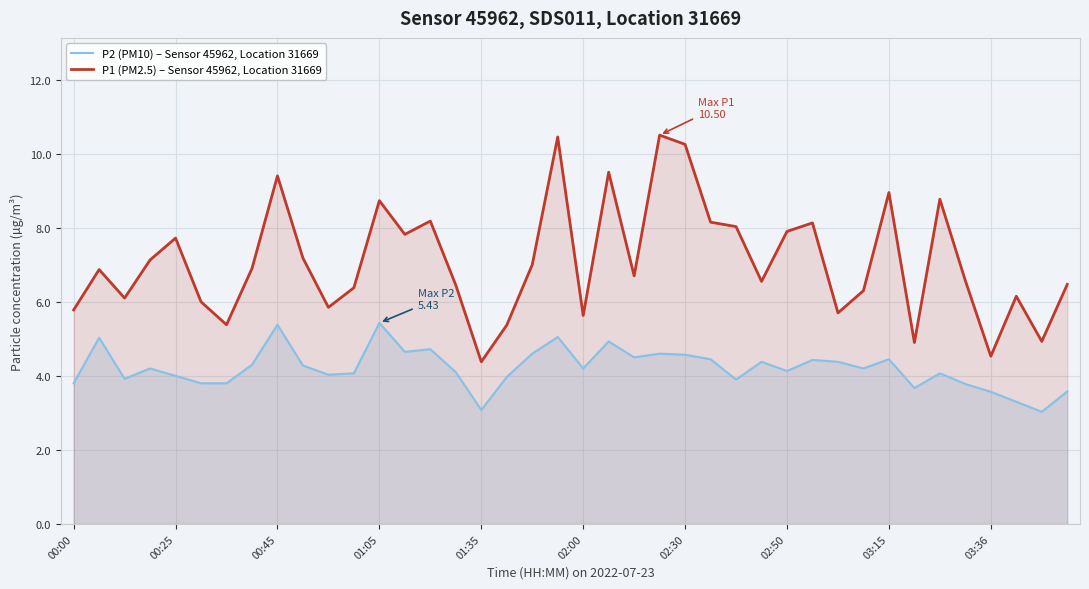

Reading left to right, what are all the values shown in this chart?

P2 (PM10) – Sensor 45962, Location 31669: 3.8	5.0	3.9	4.2	4.0	3.8	3.8	4.3	5.4	4.3	4.0	4.1	5.4	4.7	4.7	4.1	3.1	4.0	4.6	5.0	4.2	4.9	4.5	4.6	4.6	4.5	3.9	4.4	4.1	4.4	4.4	4.2	4.5	3.7	4.1	3.8	3.6	3.3	3.0	3.6
P1 (PM2.5) – Sensor 45962, Location 31669: 5.8	6.9	6.1	7.1	7.7	6.0	5.4	6.9	9.4	7.2	5.8	6.4	8.7	7.8	8.2	6.5	4.4	5.4	7.0	10.4	5.6	9.5	6.7	10.5	10.2	8.2	8.0	6.5	7.9	8.1	5.7	6.3	8.9	4.9	8.8	6.6	4.5	6.2	4.9	6.5